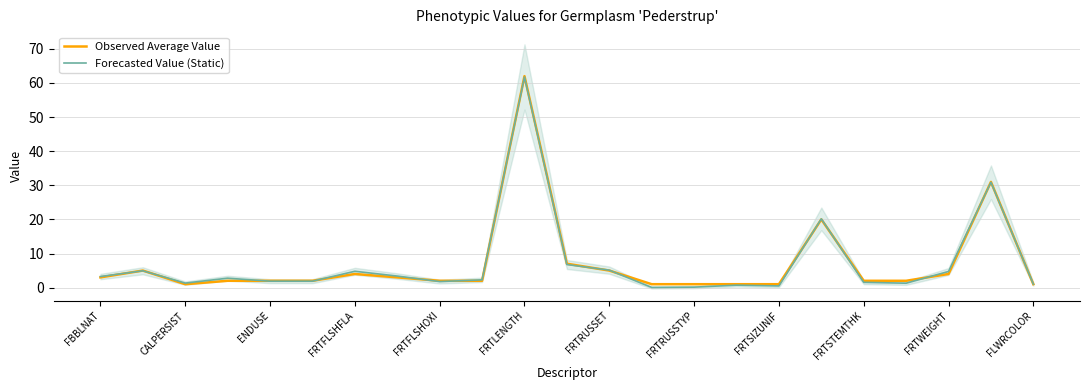

What is the value of the Observed Average Value point at the 3rd from the left?

1.0